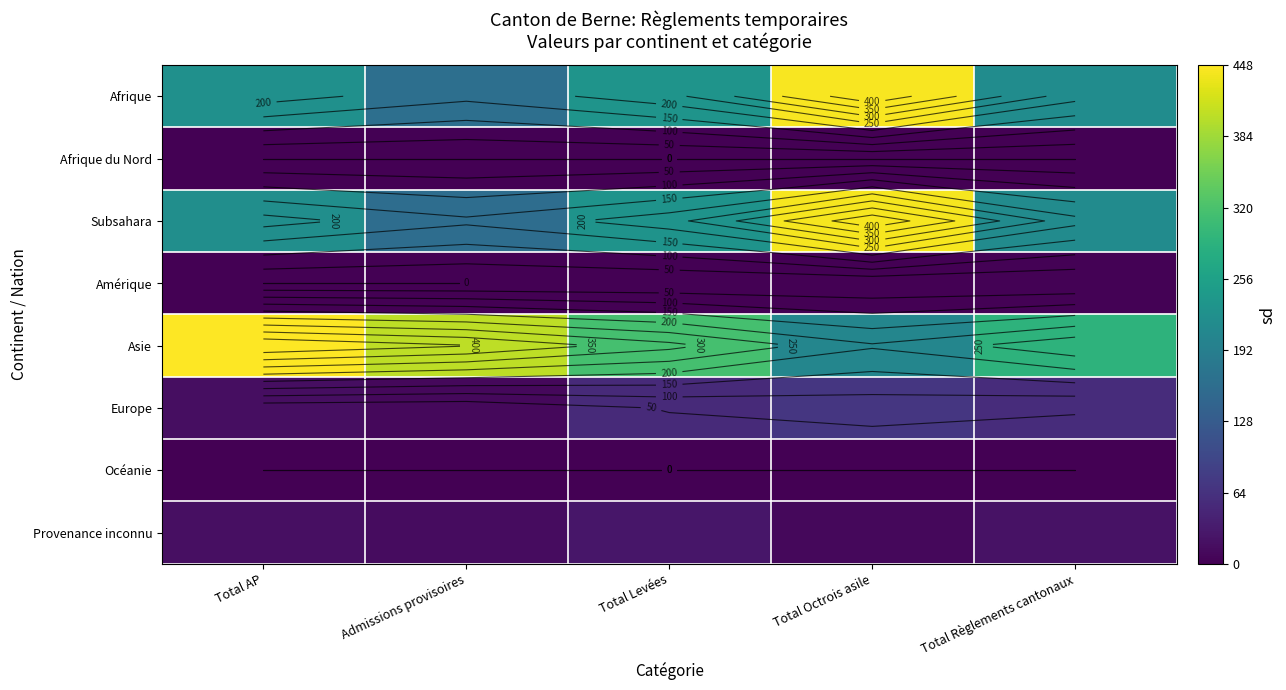

What is the total value across all series at Total Levées?

860